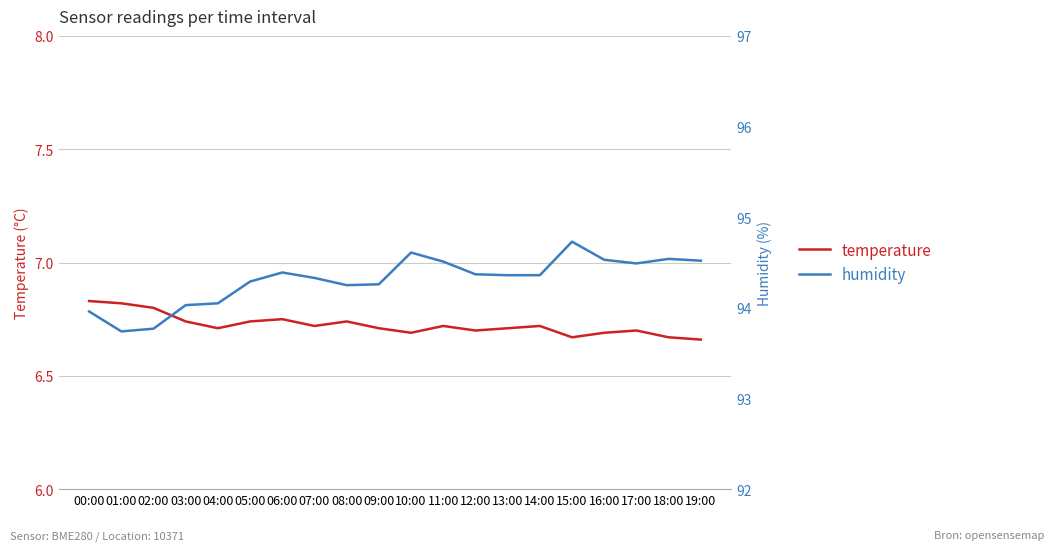

What is the difference between the second highest and minimum values in the humidity series?

0.9